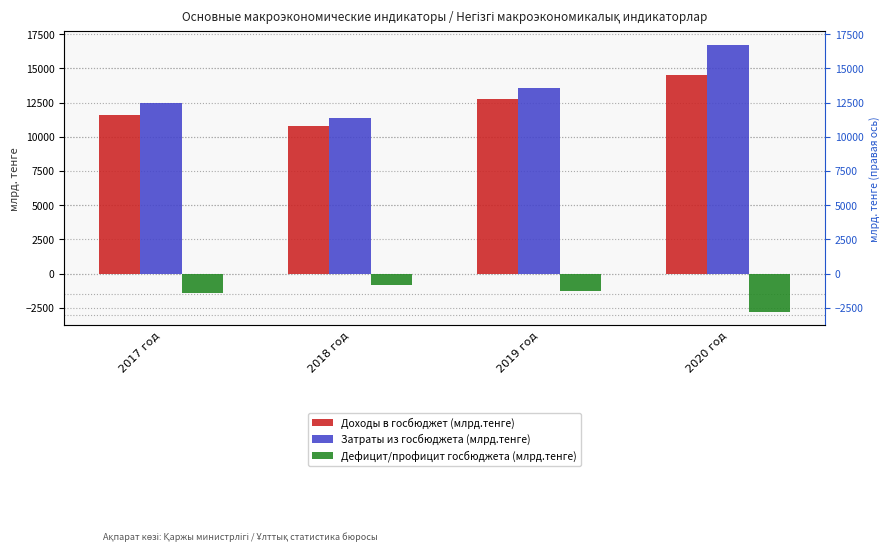

Reading left to right, what are all the values shown in this chart?

Доходы в госбюджет (млрд.тенге): 11567.7	10808.6	12758.5	14521.2
Затраты из госбюджета (млрд.тенге): 12485.4	11346.0	13535.6	16725.1
Дефицит/профицит госбюджета (млрд.тенге): -1455.3	-833.1	-1285.3	-2806.2